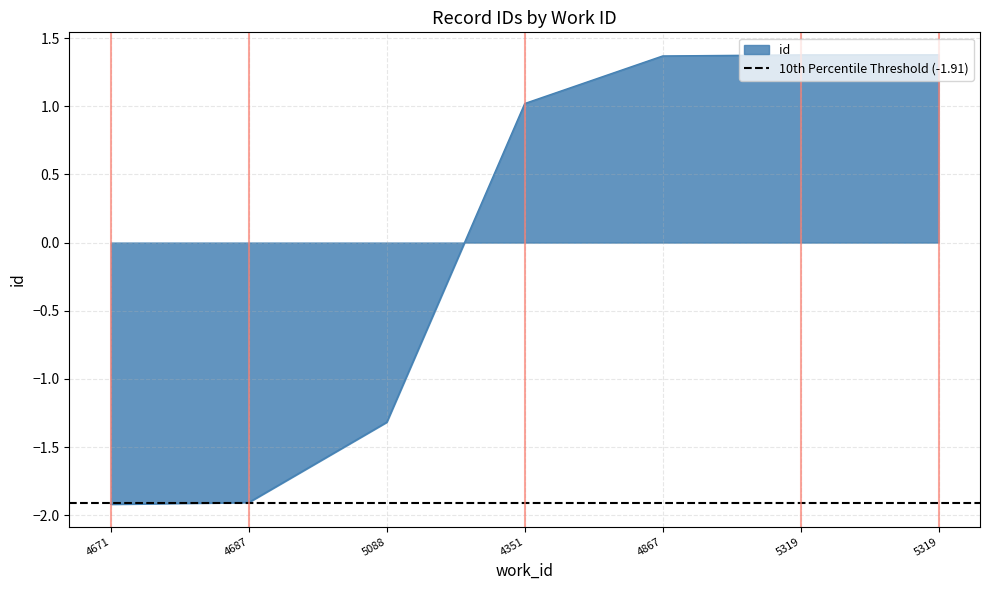

At which label does the data first exceed 1?

4351